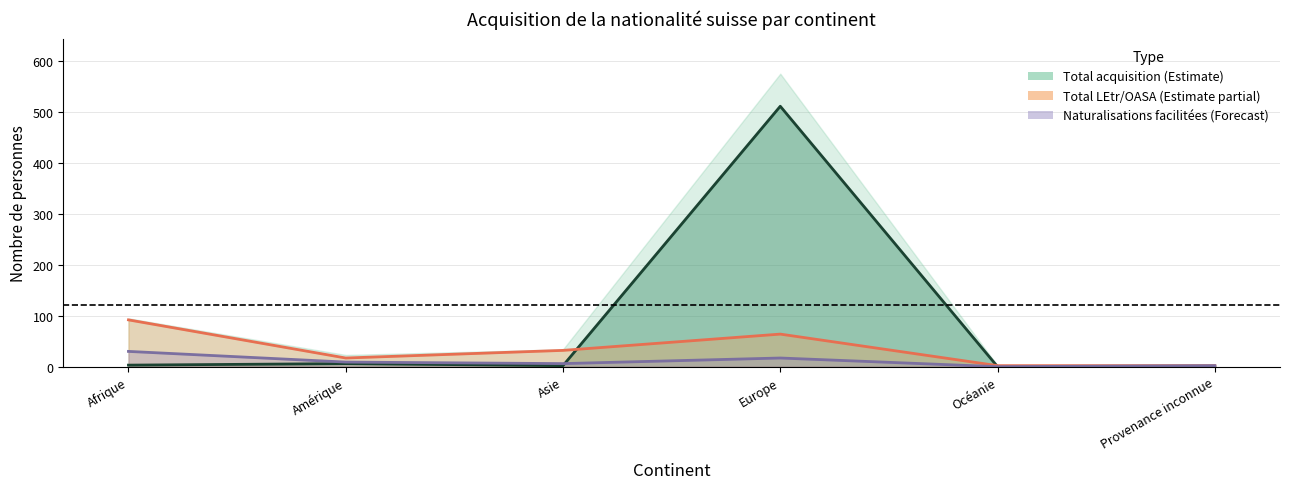

List the series in order of their overall mean, lowest first.

Naturalisations facilitées (LEtr), Total LEtr/OASA, Total acquisition